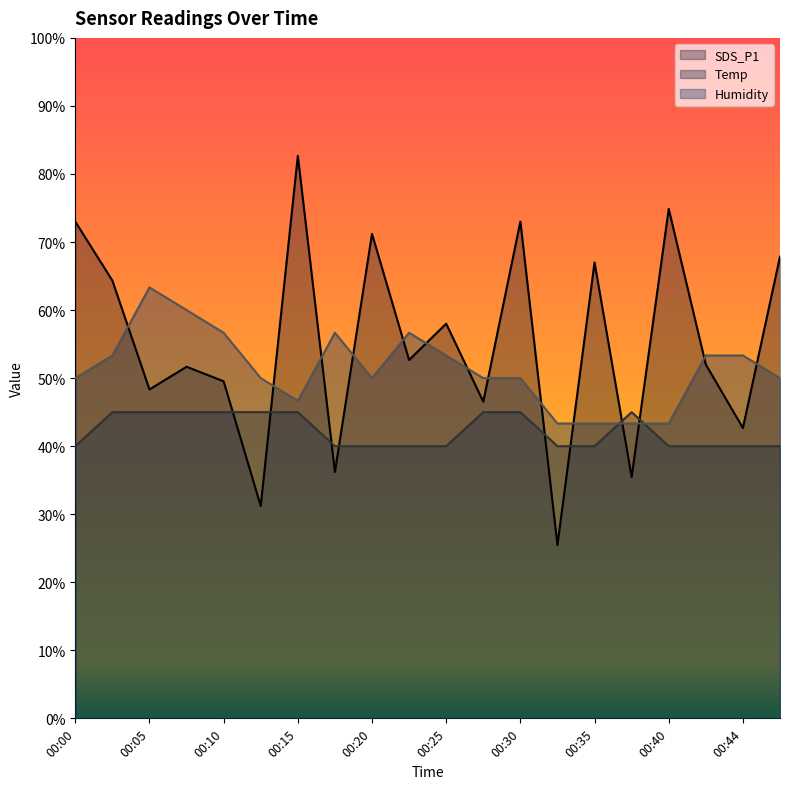

Where is the first local maximum for Humidity?

00:05